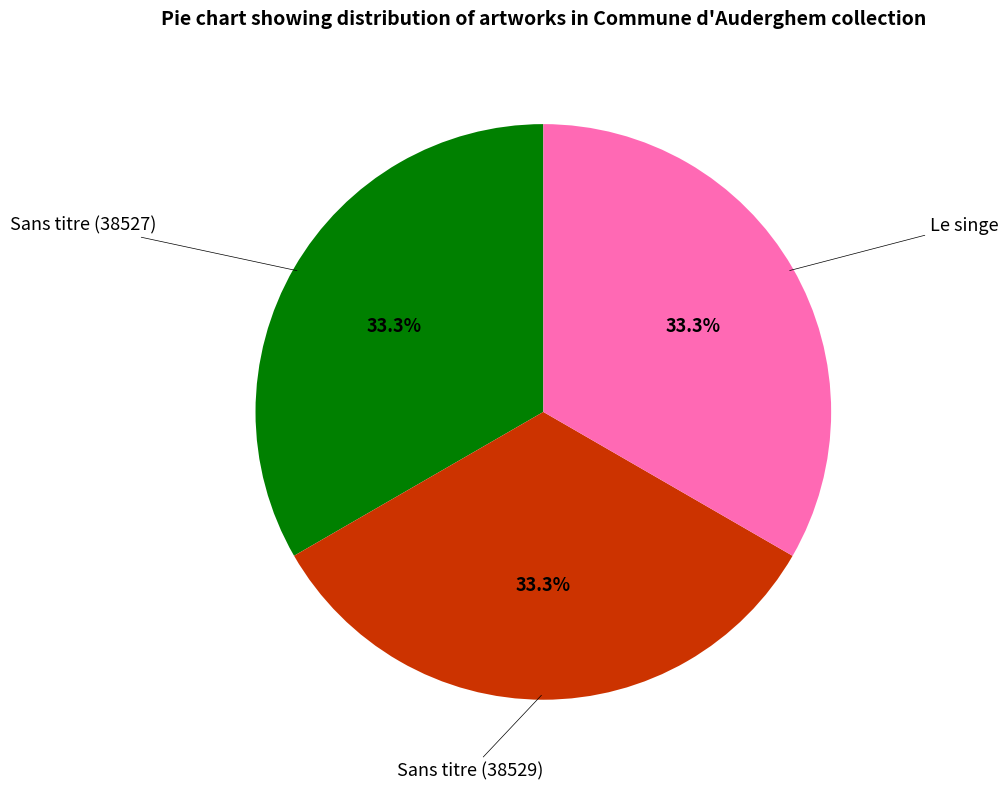

Does any single category account for the majority?

No